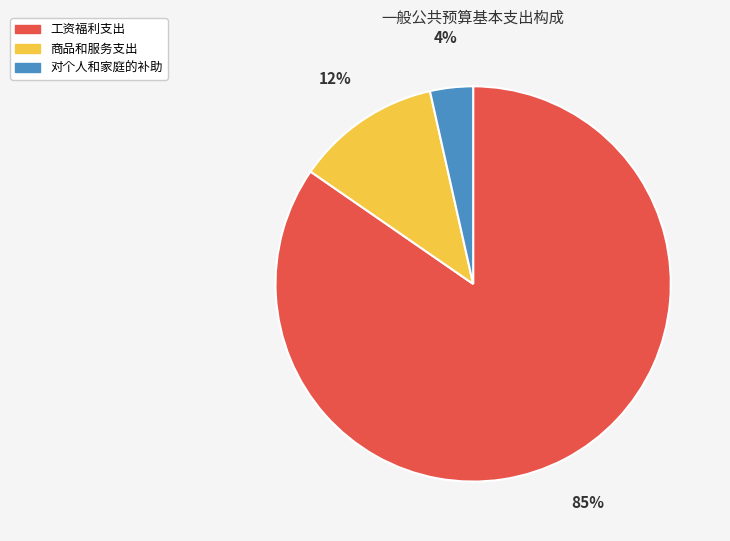

The 商品和服务支出 slice represents 1% of the pie. True or false?

False